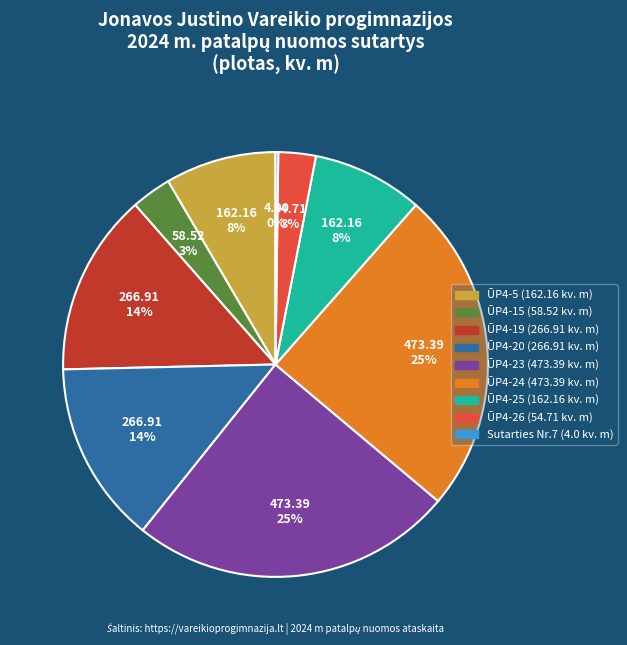

To the nearest percent, what is the combined percentage of ŪP4-24 and ŪP4-25?

33%